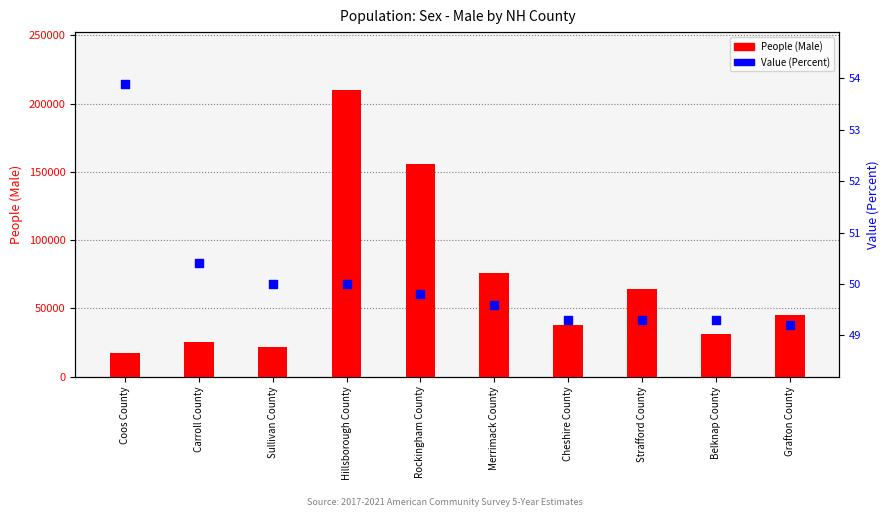

At how many categories does at least one series exceed 66638?

3